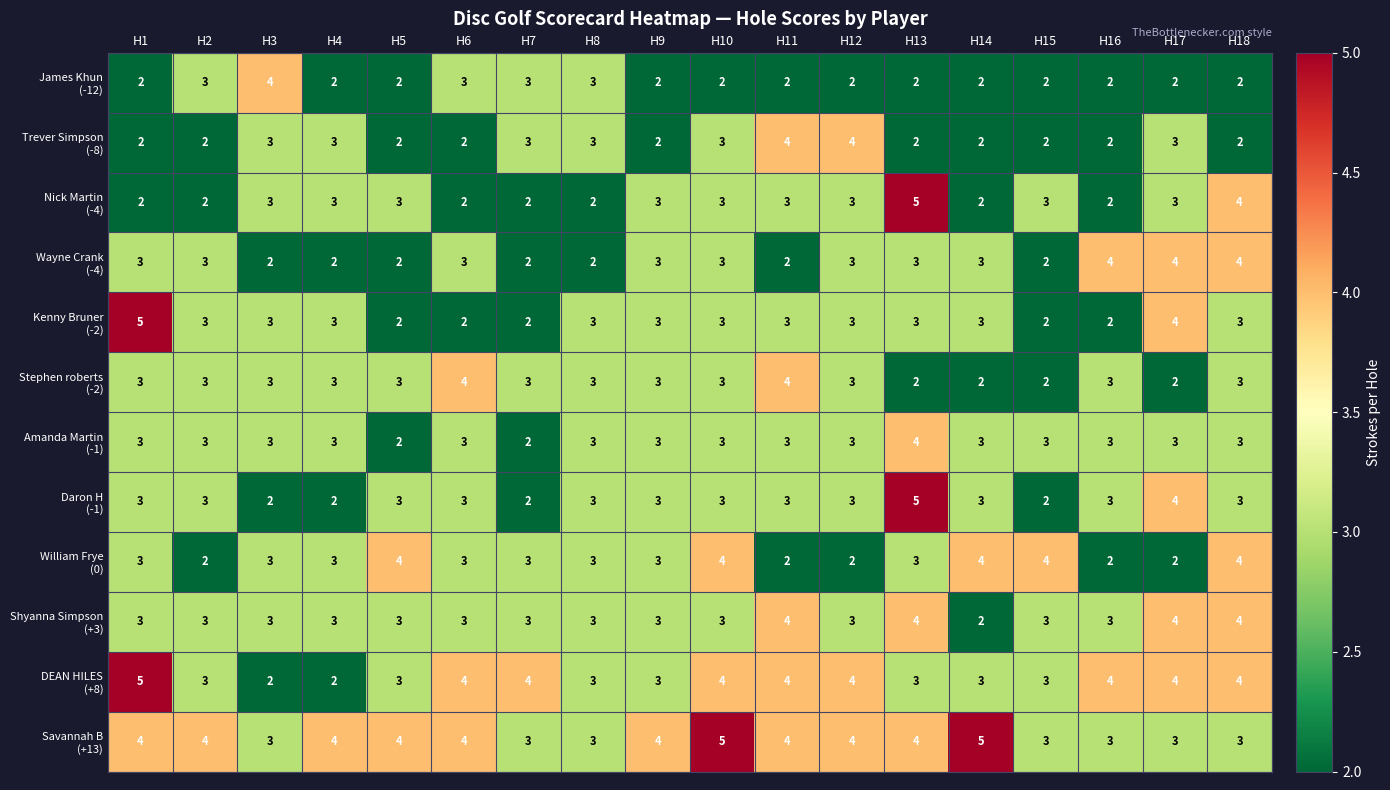

What is the difference between the highest and lowest values at H10?

3